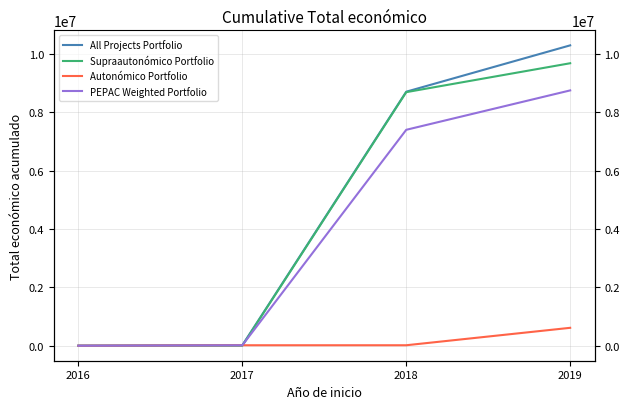

True or false: PEPAC Weighted Portfolio and Supraautonómico Portfolio intersect in this chart.

True